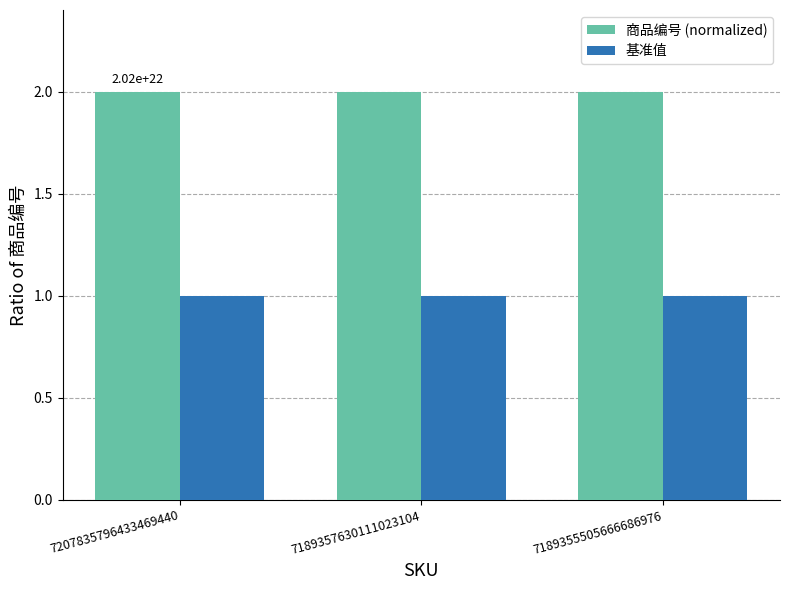

The 基准值 series shows 1 at 7189357630111023104. True or false?

True